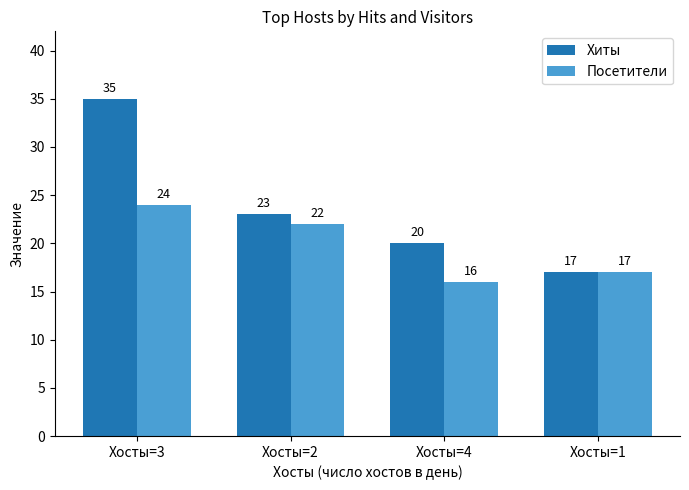

What is the total value across all series at Хосты=1?

34